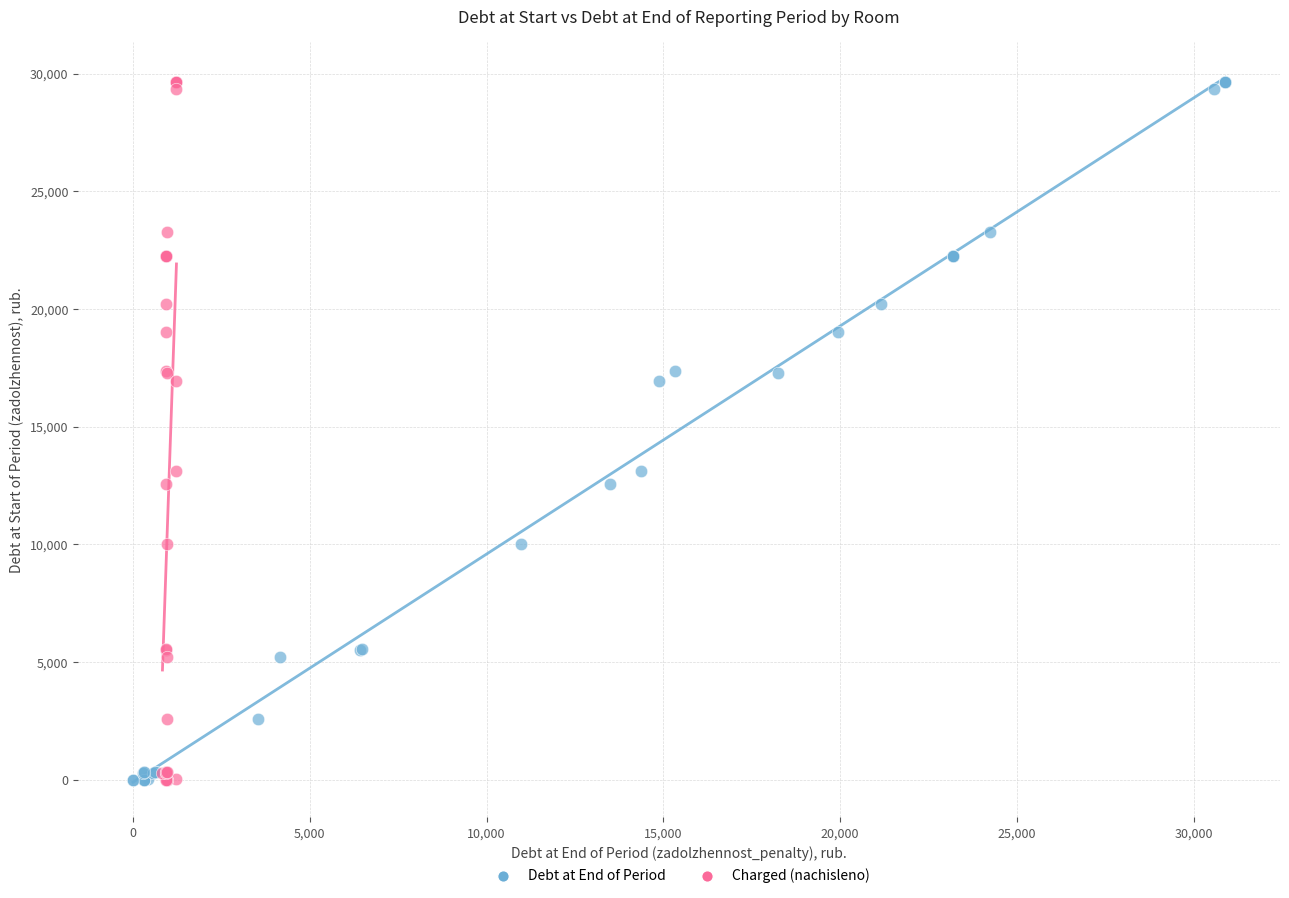

What are all the series names shown in the legend?

Debt at End of Period, Charged (nachisleno)